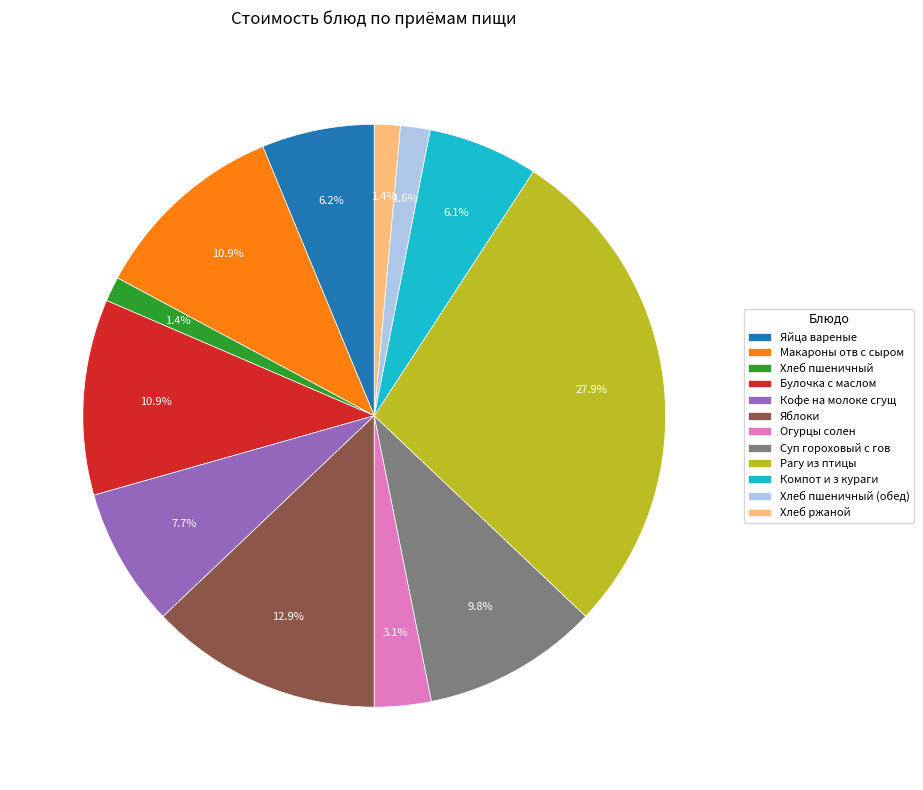

Does Рагу из птицы represent more than half of the total?

No